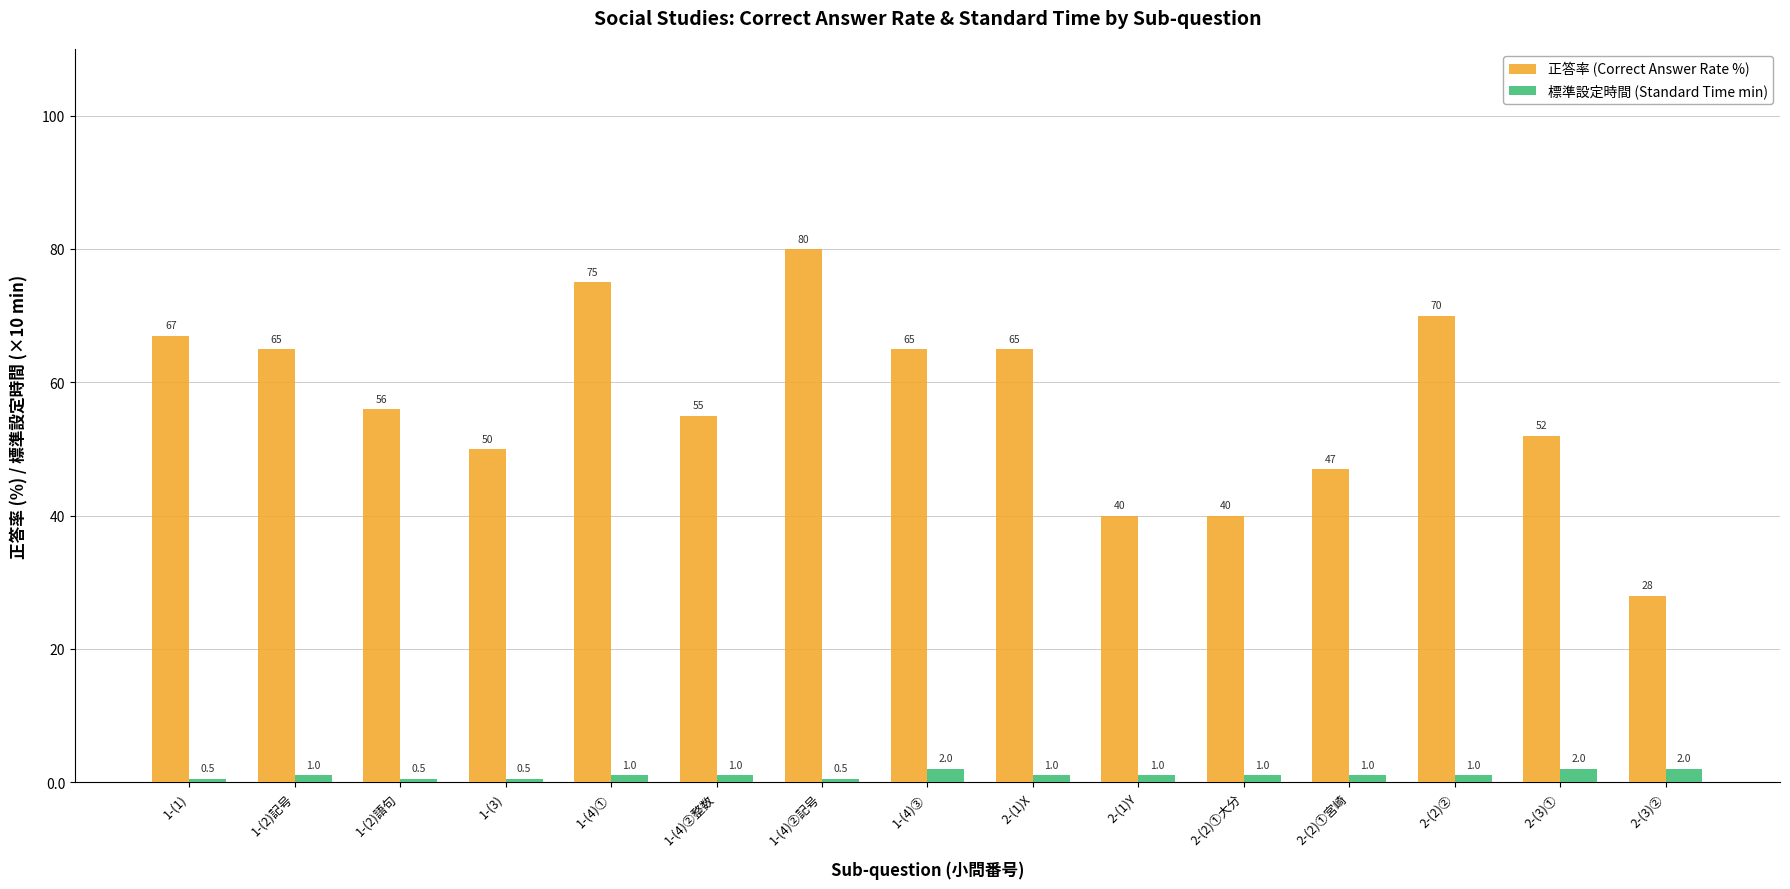

Which series has the largest total across all categories?

正答率 (Correct Answer Rate %)